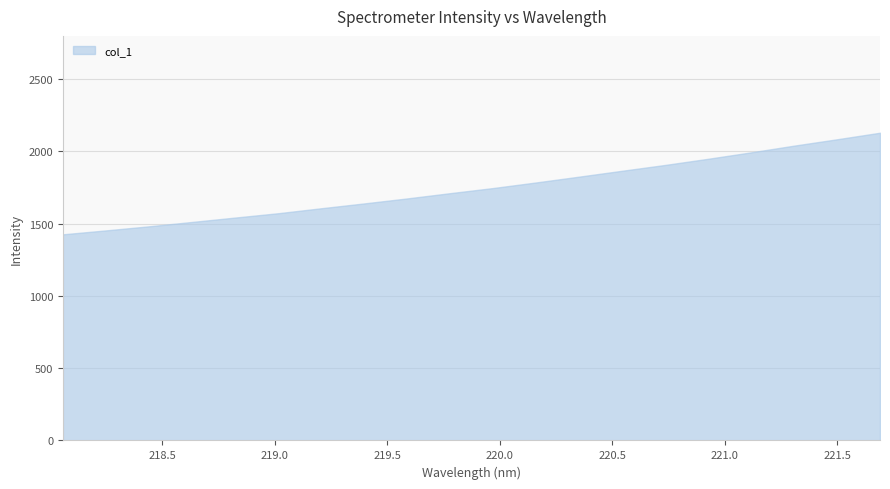

Does the chart display data point markers on the line(s)?

No